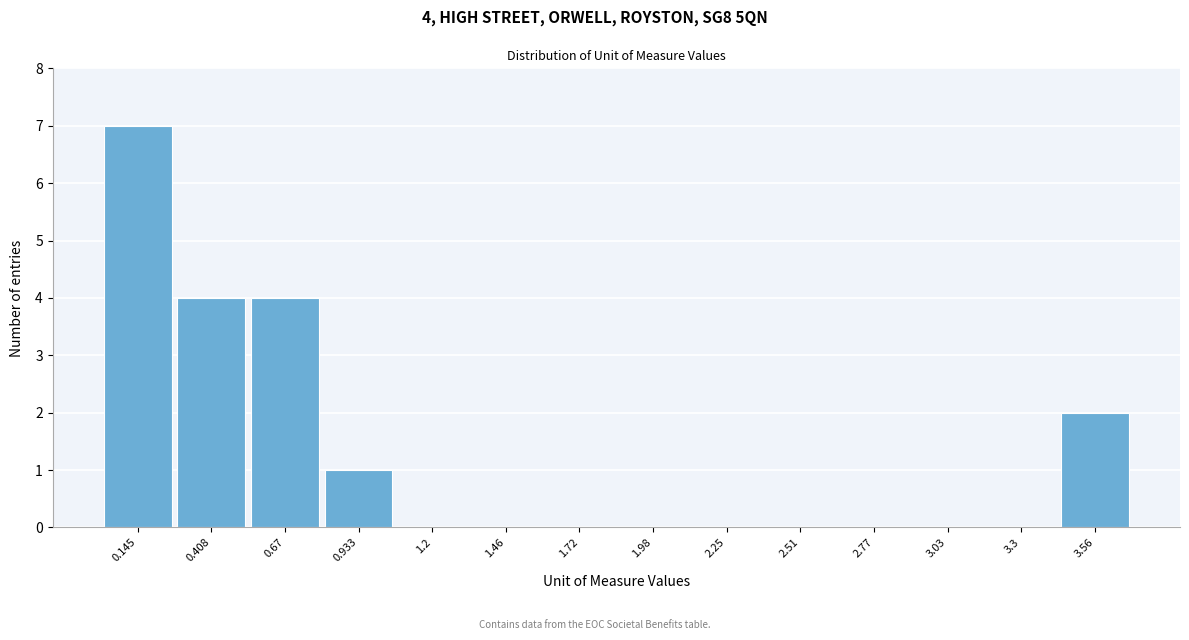

Which range on the x-axis has the tallest bar?

0.00 to 0.30